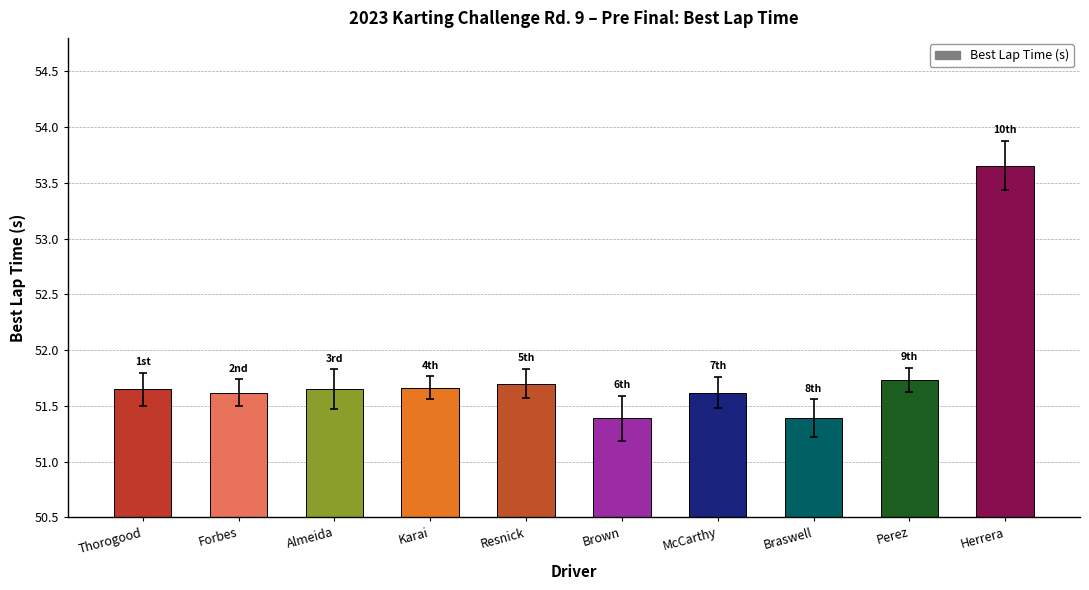

What is the label of the 3rd bar from the right?

Braswell